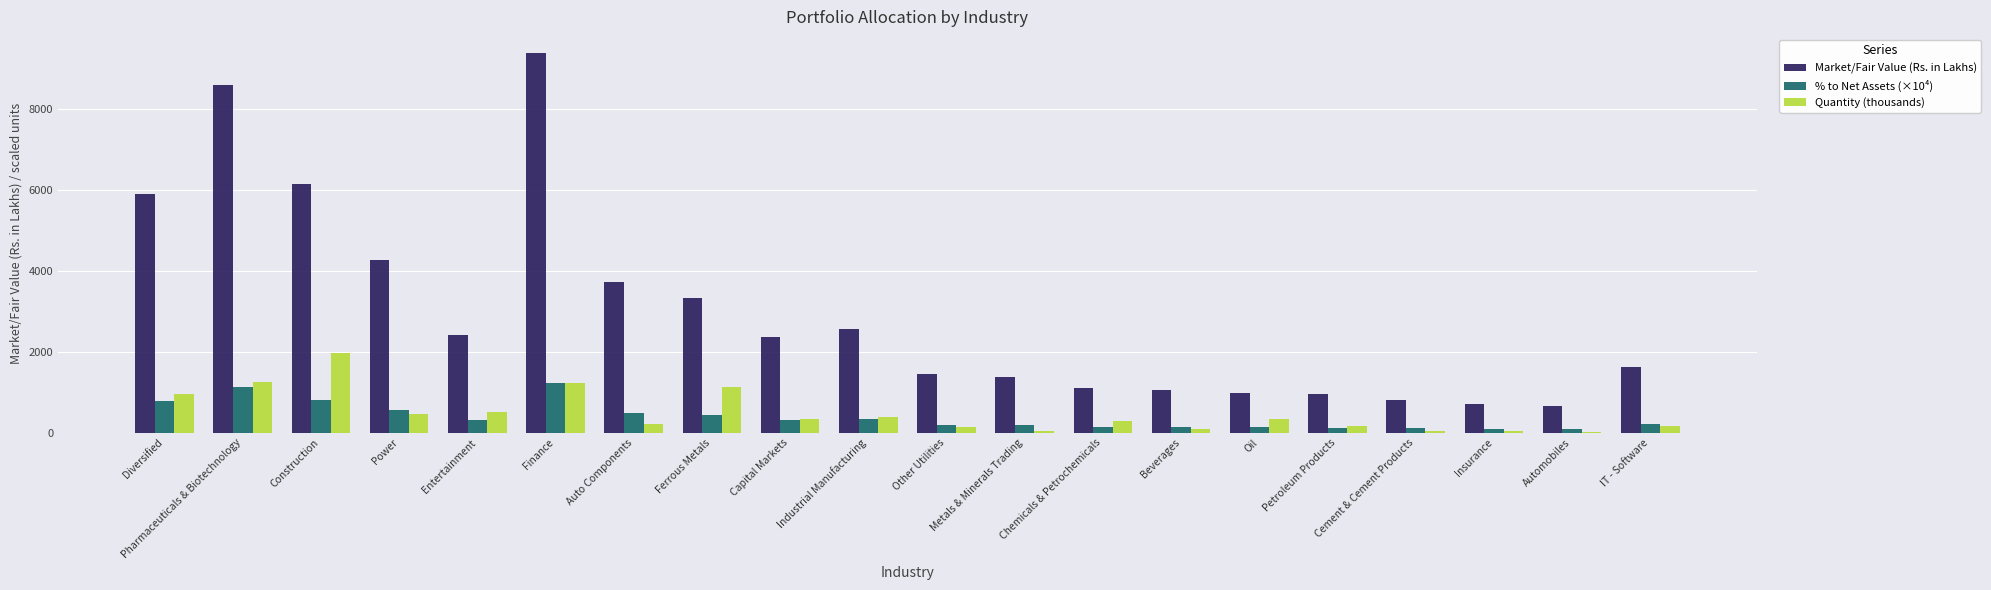

At which category is the sum across all series the highest?

Finance